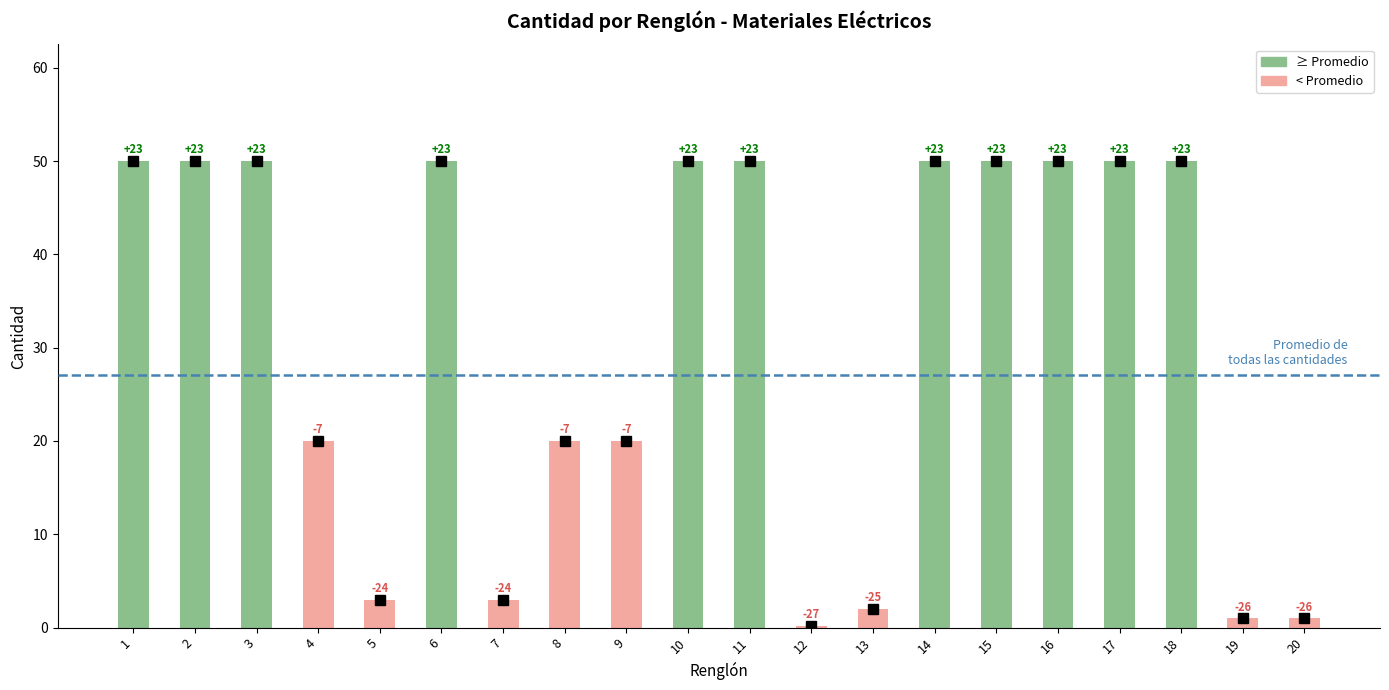

The value at 13 is 2.8. True or false?

False